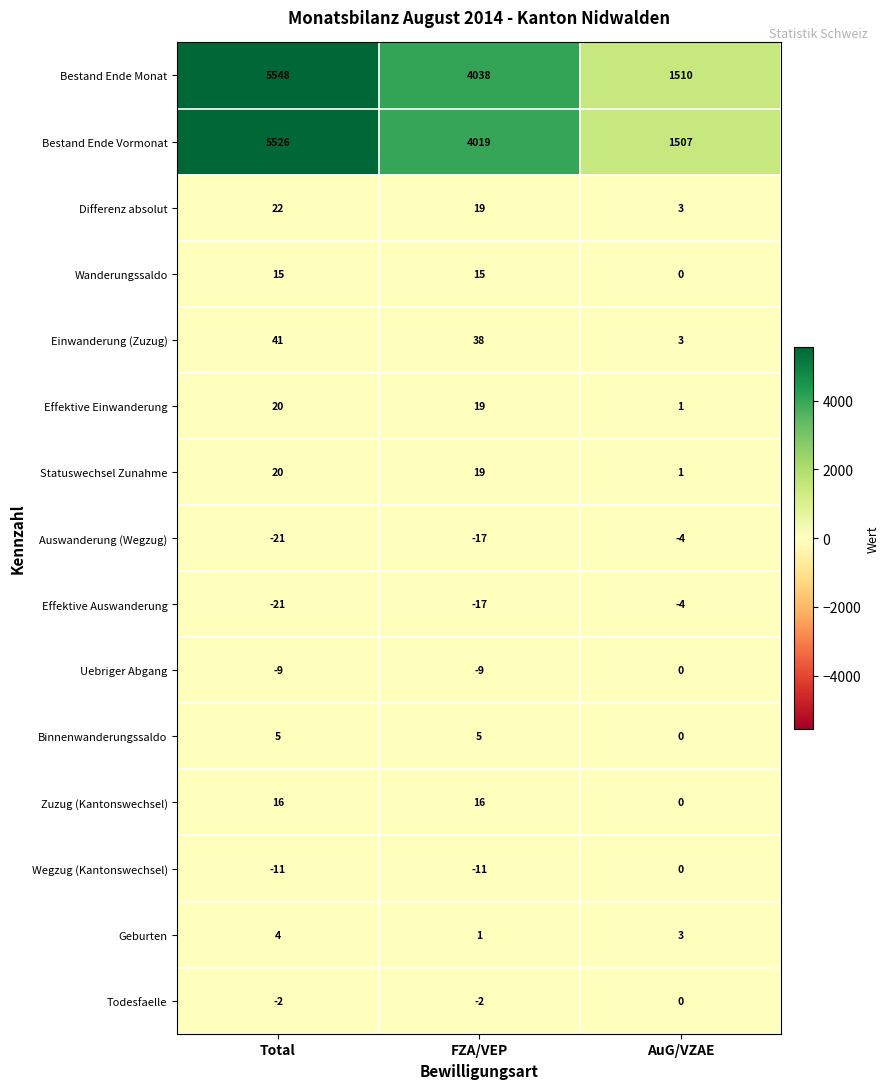

What is the sum of the Einwanderung (Zuzug) values at AuG/VZAE and FZA/VEP?

41